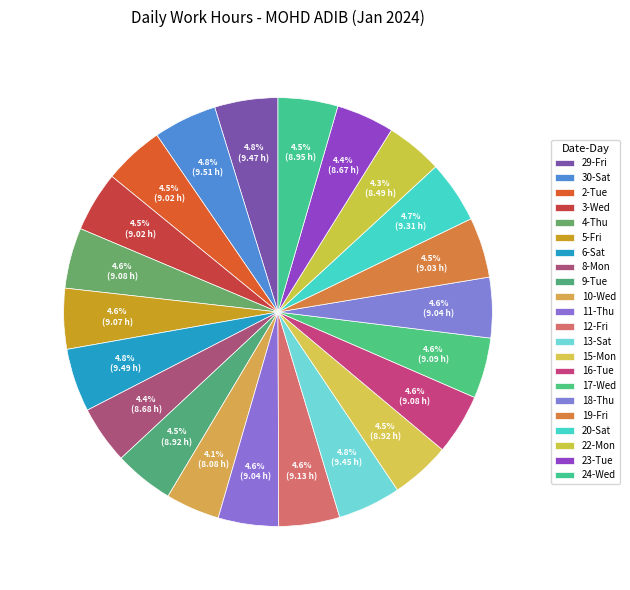

To the nearest percent, what portion does 15-Mon represent?

4%